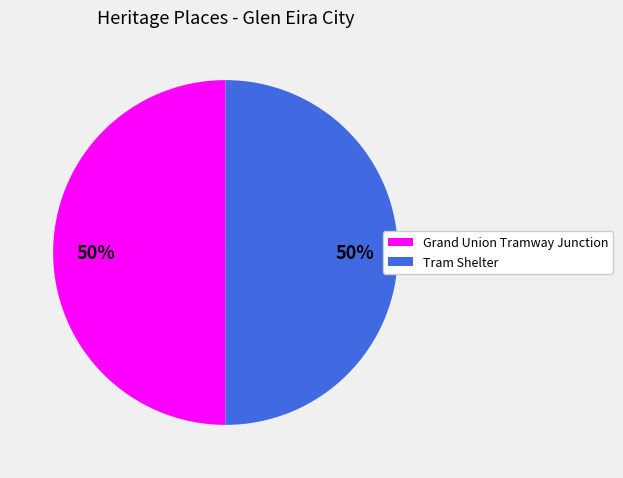

How many segments does this pie chart have?

2